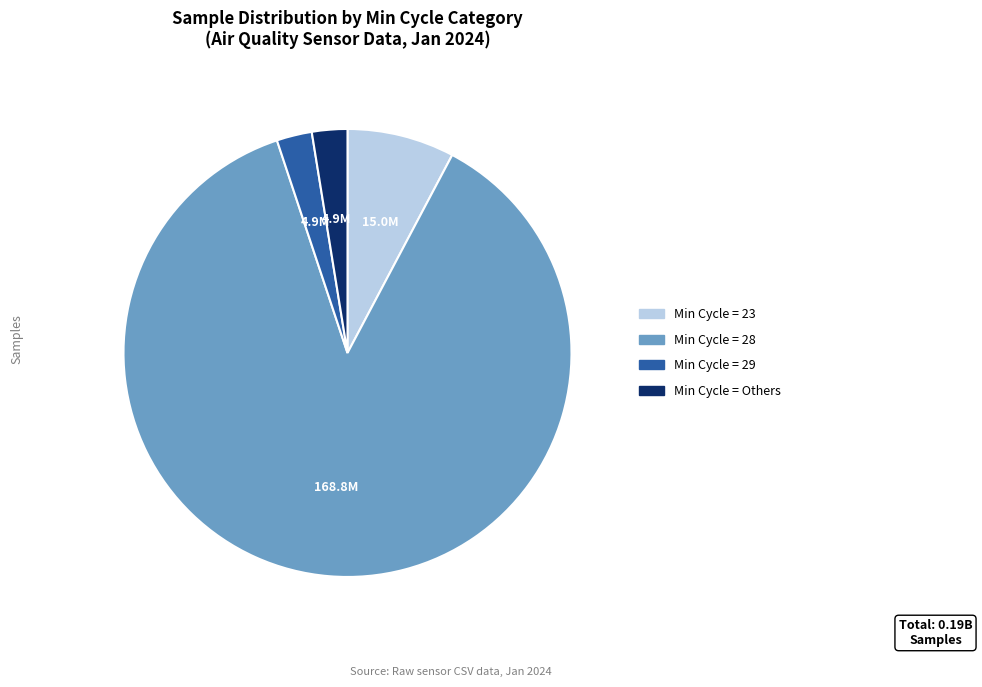

Is there a majority slice in this chart?

Yes